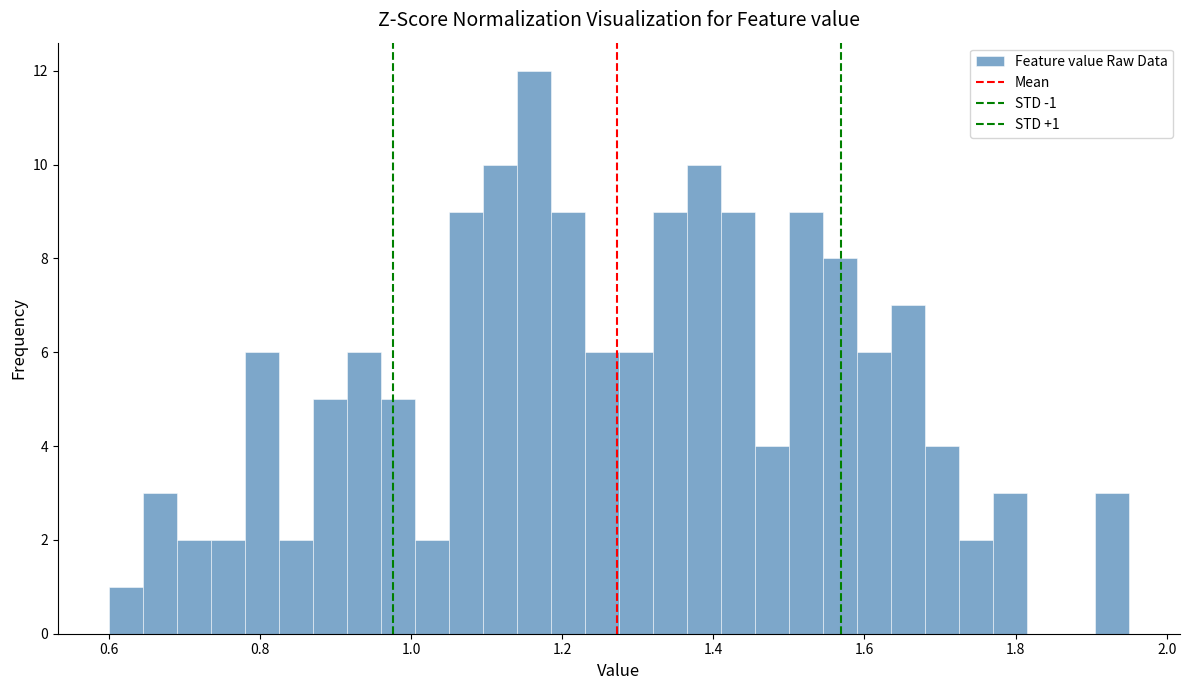

Around what value on the x-axis is the tallest bar? Give the approximate position of its centre, as read against the axis.

1.16